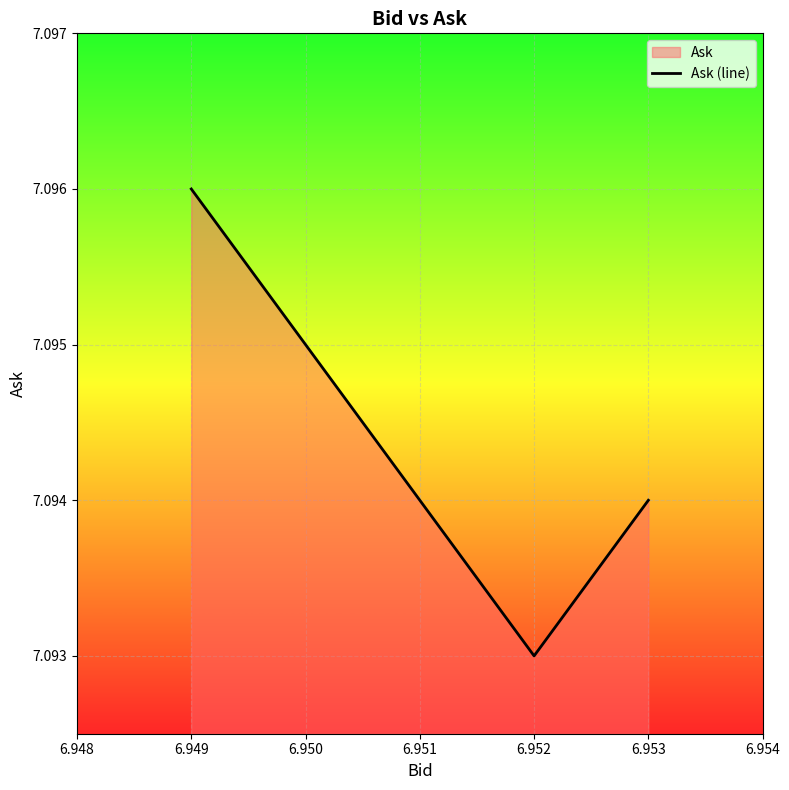

What is the value of the 1st point from the left?

7.1